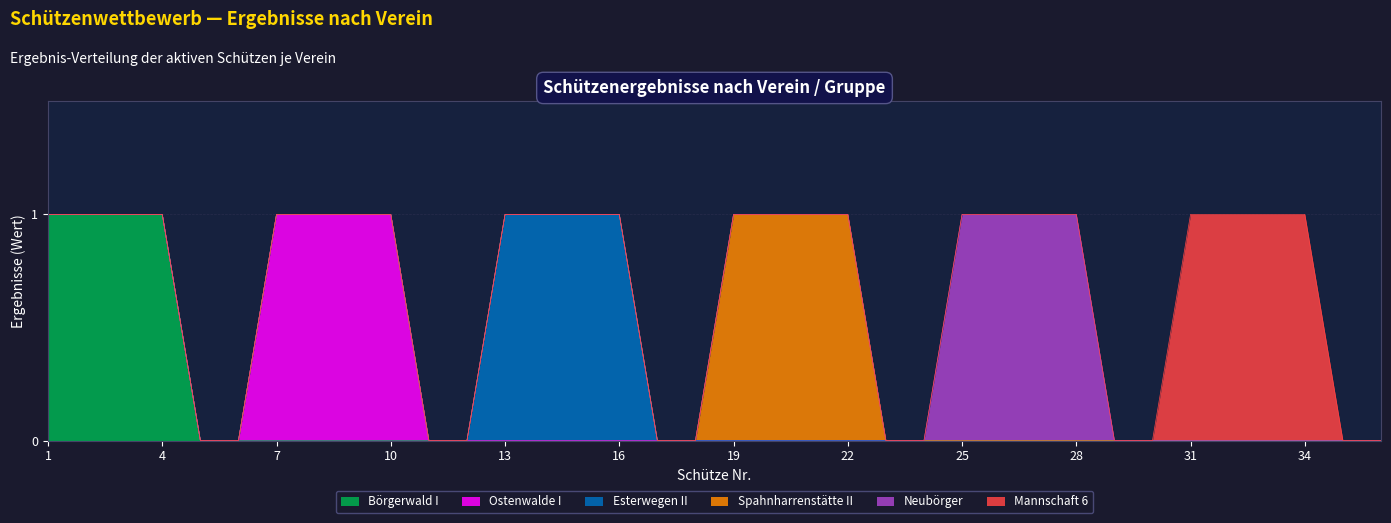

How many Börgerwald I values are between 0 and 1?

36